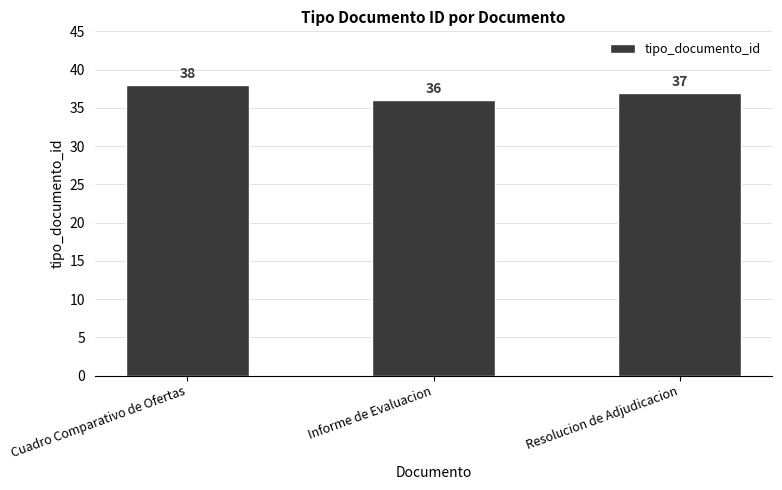

Rank the categories by value from highest to lowest.

Cuadro Comparativo de Ofertas, Resolucion de Adjudicacion, Informe de Evaluacion